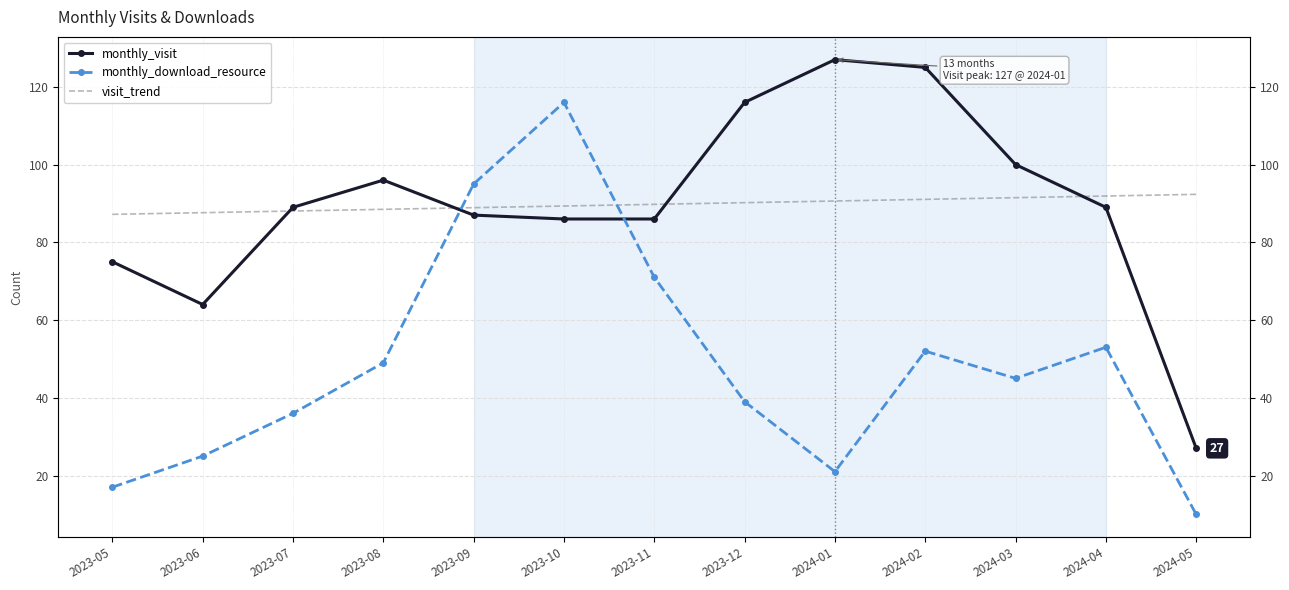

What is the lowest value of the visit_trend series?

87.2